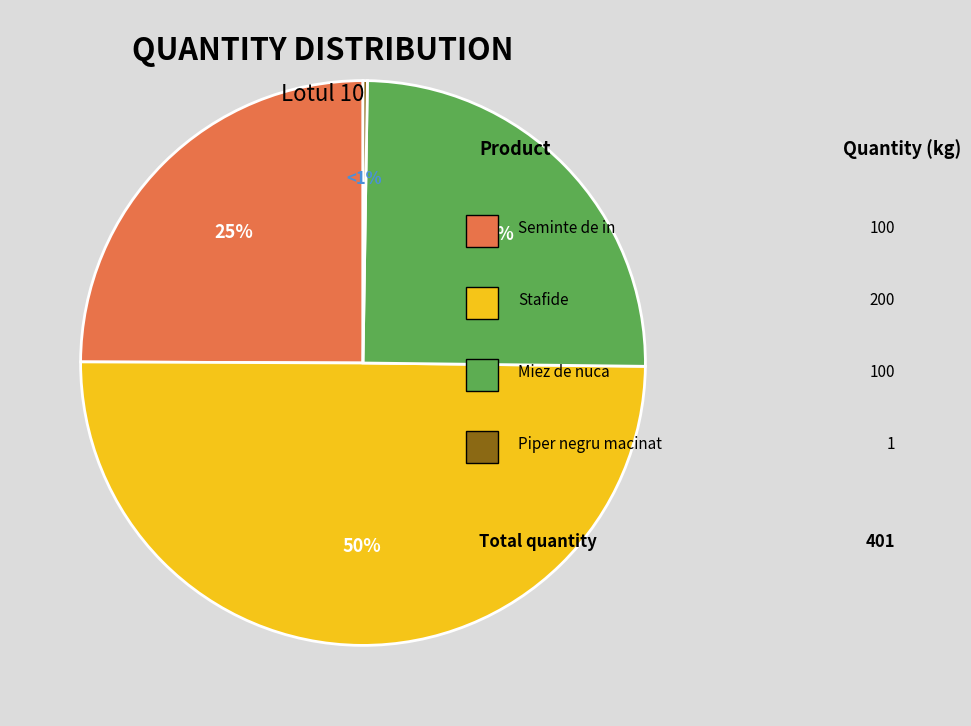

Is it true that Miez de nuca is 25% of the pie?

True